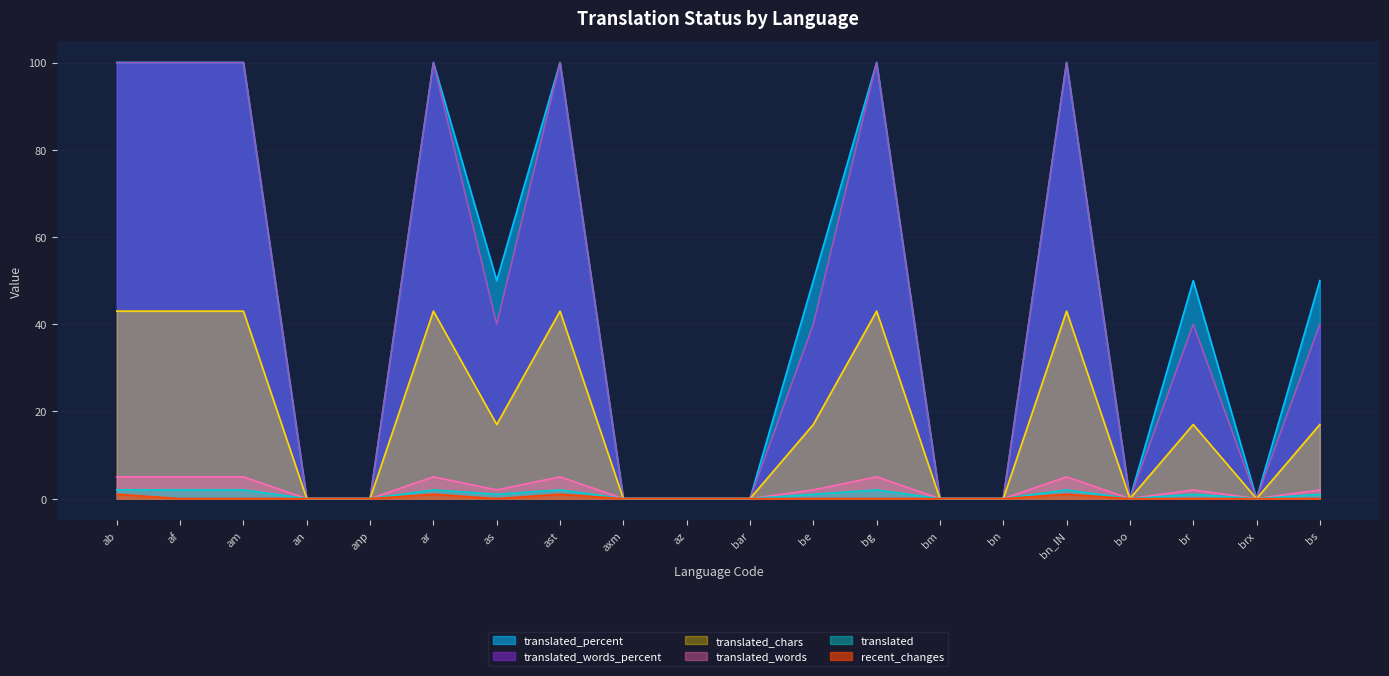

Reading left to right, what are all the values shown in this chart?

translated_percent: ab=100	af=100	am=100	an=0	anp=0	ar=100	as=50	ast=100	axm=0	az=0	bar=0	be=50	bg=100	bm=0	bn=0	bn_IN=100	bo=0	br=50	brx=0	bs=50
translated_words_percent: ab=100	af=100	am=100	an=0	anp=0	ar=100	as=40	ast=100	axm=0	az=0	bar=0	be=40	bg=100	bm=0	bn=0	bn_IN=100	bo=0	br=40	brx=0	bs=40
translated: ab=2	af=2	am=2	an=0	anp=0	ar=2	as=1	ast=2	axm=0	az=0	bar=0	be=1	bg=2	bm=0	bn=0	bn_IN=2	bo=0	br=1	brx=0	bs=1
translated_words: ab=5	af=5	am=5	an=0	anp=0	ar=5	as=2	ast=5	axm=0	az=0	bar=0	be=2	bg=5	bm=0	bn=0	bn_IN=5	bo=0	br=2	brx=0	bs=2
translated_chars: ab=43	af=43	am=43	an=0	anp=0	ar=43	as=17	ast=43	axm=0	az=0	bar=0	be=17	bg=43	bm=0	bn=0	bn_IN=43	bo=0	br=17	brx=0	bs=17
recent_changes: ab=1	af=0	am=0	an=0	anp=0	ar=1	as=0	ast=1	axm=0	az=0	bar=0	be=0	bg=0	bm=0	bn=0	bn_IN=1	bo=0	br=0	brx=0	bs=0